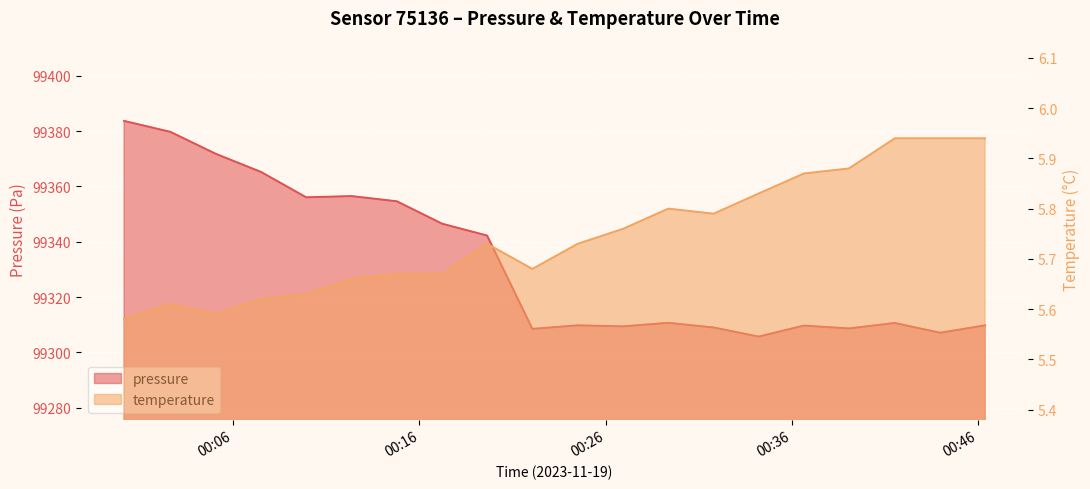

Reading right to left, what are all the values shown in this chart?

pressure: 2023-11-19T00:46:23=99309.8	2023-11-19T00:43:58=99307.1	2023-11-19T00:41:32=99310.7	2023-11-19T00:39:04=99308.7	2023-11-19T00:36:39=99309.7	2023-11-19T00:34:13=99305.8	2023-11-19T00:31:48=99309.0	2023-11-19T00:29:22=99310.7	2023-11-19T00:26:57=99309.4	2023-11-19T00:24:30=99309.8	2023-11-19T00:22:04=99308.5	2023-11-19T00:19:38=99342.2	2023-11-19T00:17:13=99346.5	2023-11-19T00:14:47=99354.6	2023-11-19T00:12:21=99356.5	2023-11-19T00:09:55=99356.1	2023-11-19T00:07:30=99365.2	2023-11-19T00:05:03=99371.8	2023-11-19T00:02:37=99379.7	2023-11-19T00:00:08=99383.7
temperature: 2023-11-19T00:46:23=5.9	2023-11-19T00:43:58=5.9	2023-11-19T00:41:32=5.9	2023-11-19T00:39:04=5.9	2023-11-19T00:36:39=5.9	2023-11-19T00:34:13=5.8	2023-11-19T00:31:48=5.8	2023-11-19T00:29:22=5.8	2023-11-19T00:26:57=5.8	2023-11-19T00:24:30=5.7	2023-11-19T00:22:04=5.7	2023-11-19T00:19:38=5.7	2023-11-19T00:17:13=5.7	2023-11-19T00:14:47=5.7	2023-11-19T00:12:21=5.7	2023-11-19T00:09:55=5.6	2023-11-19T00:07:30=5.6	2023-11-19T00:05:03=5.6	2023-11-19T00:02:37=5.6	2023-11-19T00:00:08=5.6